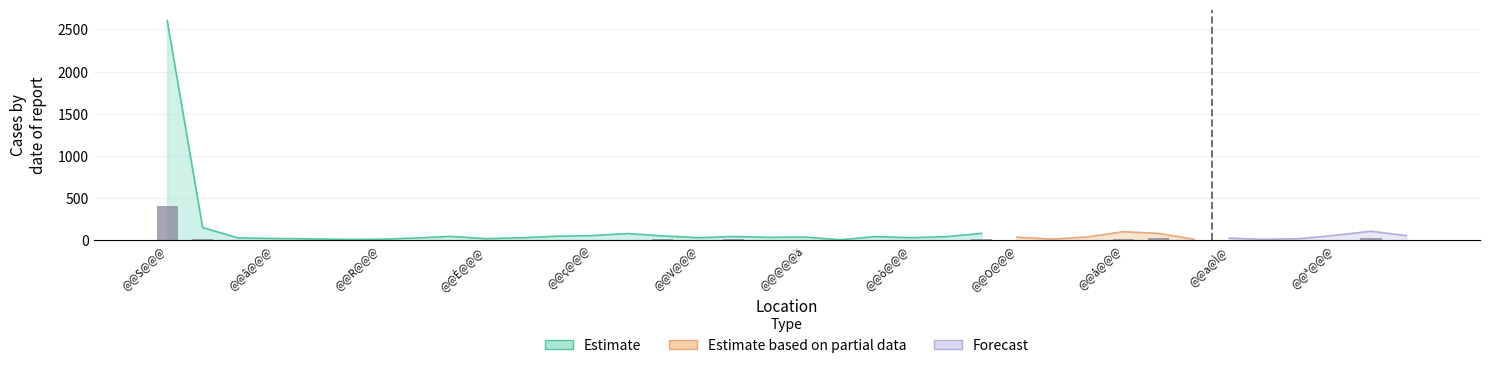

Rank the categories by Estimate value from lowest to highest.

@@R@@@, @@H@@@c, @@¹@@@æ, @@R@@@`, @@Þ@@@Ç, @@ @@@ê, @@{@@@é, @@È@@@Ø, @@@@@ª, @@â@@@è, @@a@Ì@R, @@@@@, @@Â@@@X, @@Q@@@n, @@V@@@, @@ò@@@, @@Î@@@ì, @@O@@@d, @@@@@ä, @@@@@s, @@Ã@@@ª, @@·@@@ì, @@x@@@R, @@ï@@@é, @@é@@@Ê, @@_@Þ@ì, @@ç@@@t, @@R@@@û, @@ª@@@R, @@@@@, @@¤@@@m, @@º@@@É, @@å@@@ã, @@L@@@, @@k@C@¹, @@S@@@